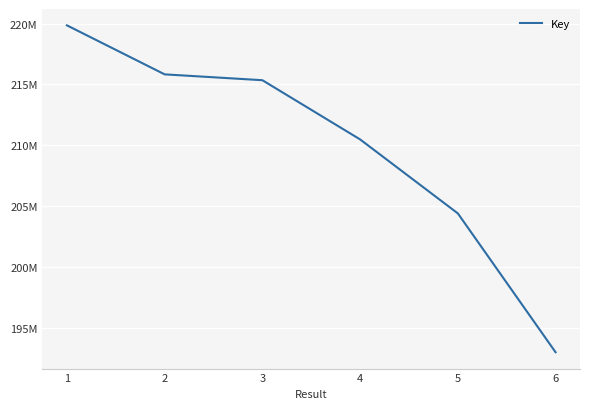

Approximately how many times larger is the value at 6 compared to 3?

0.9